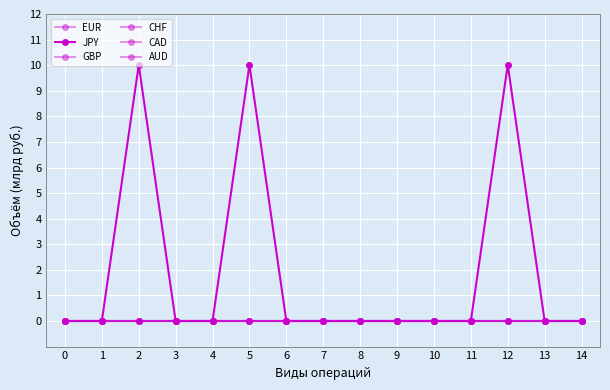

Reading right to left, list all the values displayed in this chart.

EUR: 14=0.0	13=0.0	12=0.0	11=0.0	10=0.0	9=0.0	8=0.0	7=0.0	6=0.0	5=0.0	4=0.0	3=0.0	2=0.0	1=0.0	0=0.0
JPY: 14=0.0	13=0.0	12=10.0	11=0.0	10=0.0	9=0.0	8=0.0	7=0.0	6=0.0	5=10.0	4=0.0	3=0.0	2=10.0	1=0.0	0=0.0
GBP: 14=0.0	13=0.0	12=0.0	11=0.0	10=0.0	9=0.0	8=0.0	7=0.0	6=0.0	5=0.0	4=0.0	3=0.0	2=0.0	1=0.0	0=0.0
CHF: 14=0.0	13=0.0	12=0.0	11=0.0	10=0.0	9=0.0	8=0.0	7=0.0	6=0.0	5=0.0	4=0.0	3=0.0	2=0.0	1=0.0	0=0.0
CAD: 14=0.0	13=0.0	12=0.0	11=0.0	10=0.0	9=0.0	8=0.0	7=0.0	6=0.0	5=0.0	4=0.0	3=0.0	2=0.0	1=0.0	0=0.0
AUD: 14=0.0	13=0.0	12=0.0	11=0.0	10=0.0	9=0.0	8=0.0	7=0.0	6=0.0	5=0.0	4=0.0	3=0.0	2=0.0	1=0.0	0=0.0